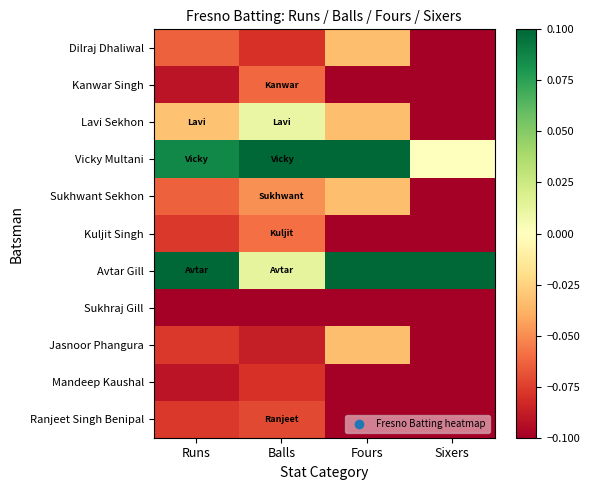

Rank the series at Fours from highest to lowest value.

Vicky Multani, Avtar Gill, Dilraj Dhaliwal, Lavi Sekhon, Sukhwant Sekhon, Jasnoor Phangura, Kanwar Singh, Kuljit Singh, Sukhraj Gill, Mandeep Kaushal, Ranjeet Singh Benipal